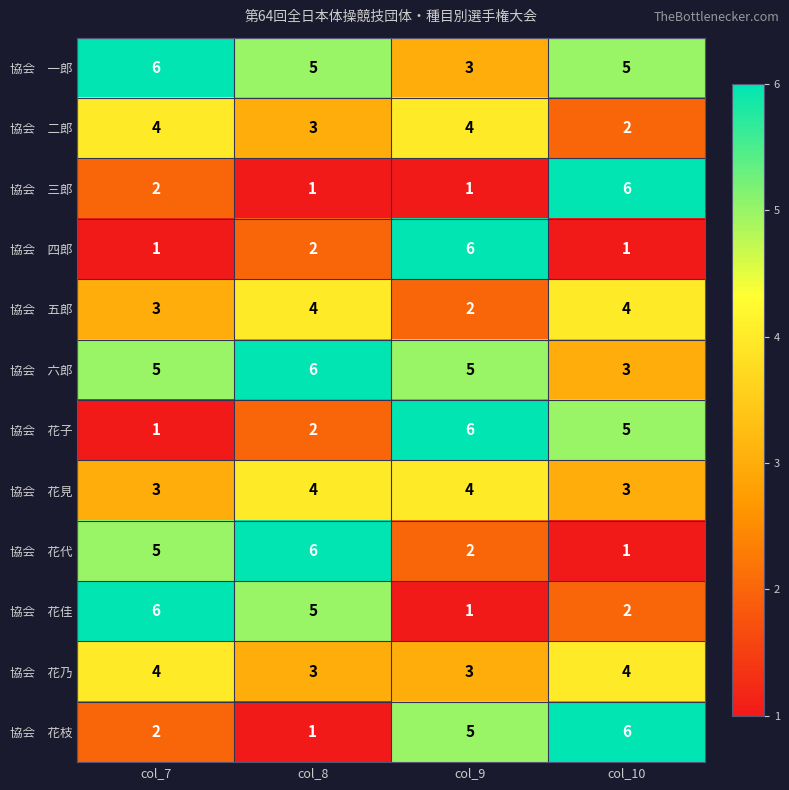

At how many categories does at least one series exceed 1?

4